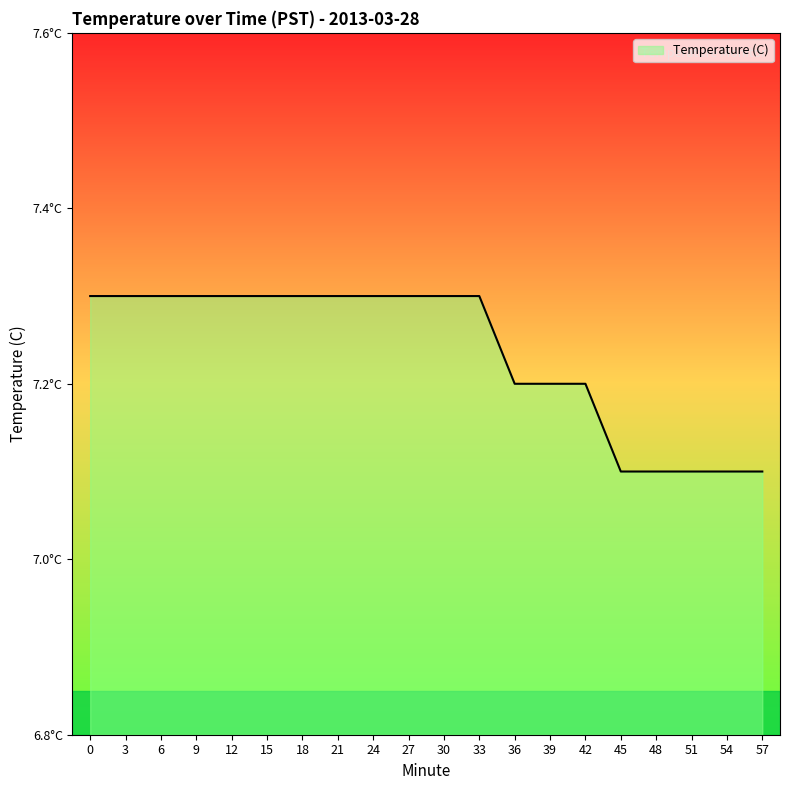

Is it true that the value at 9 is 11.5?

False